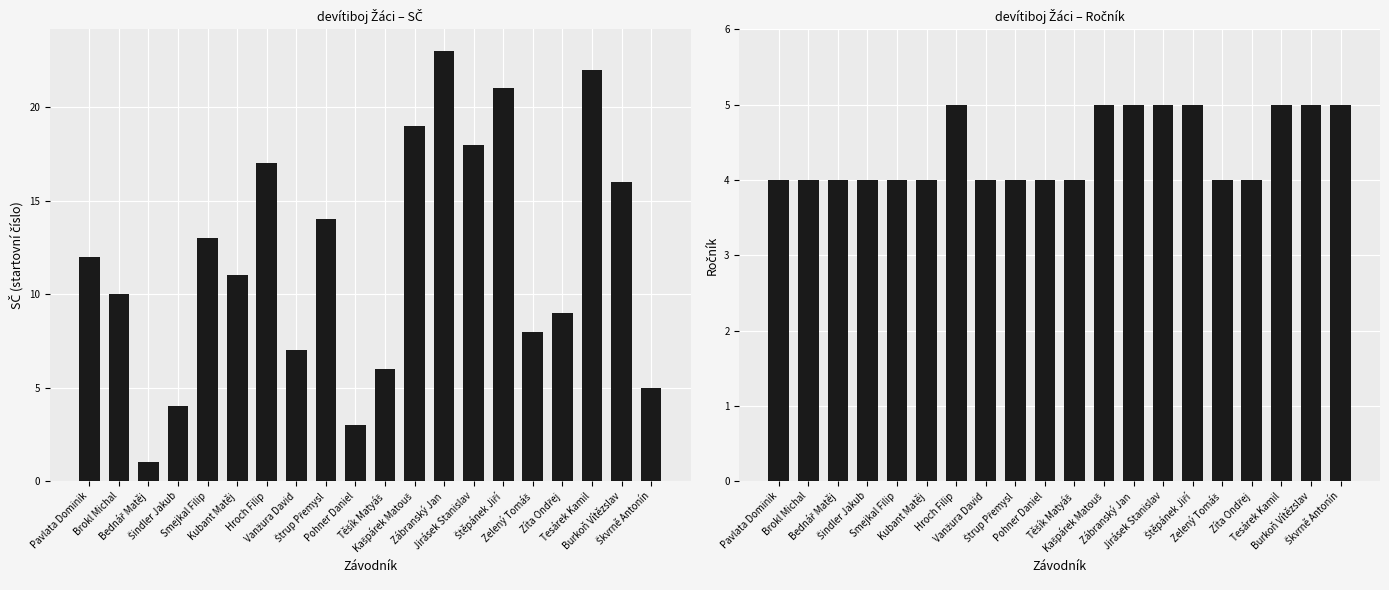

At which label does Ročník reach its peak?

Hroch Filip